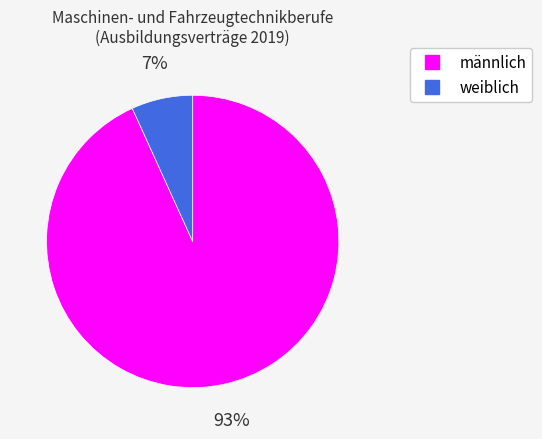

True or false: männlich accounts for 83% of the total.

False